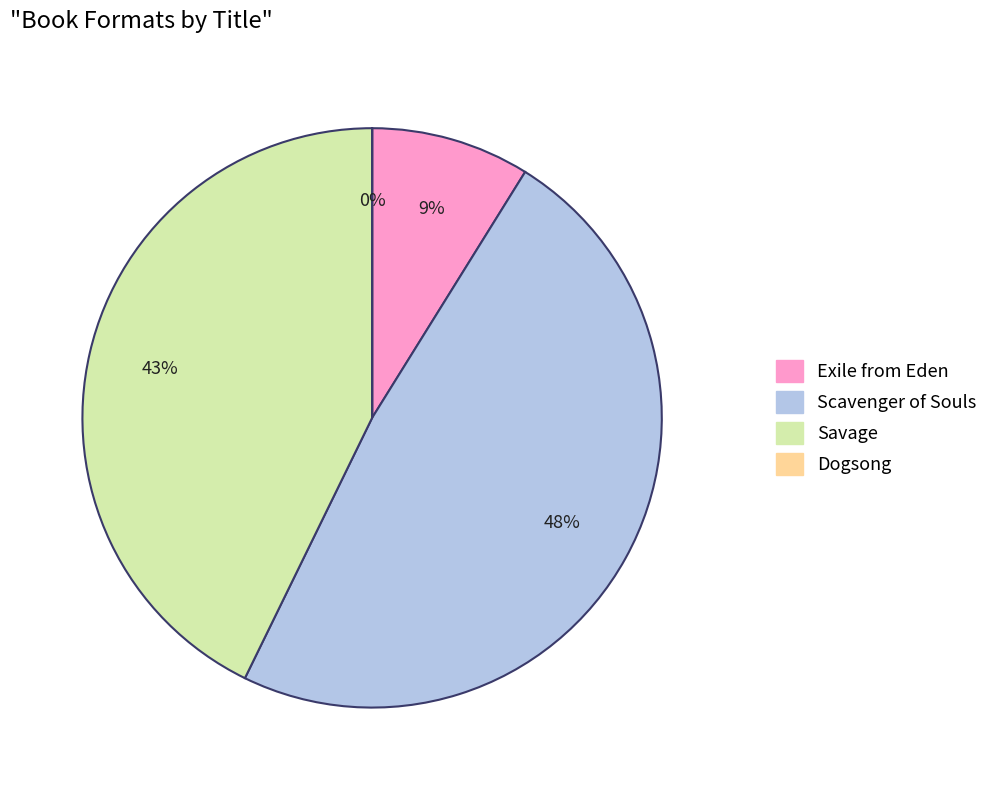

Does Exile from Eden account for over 50% of the chart?

No